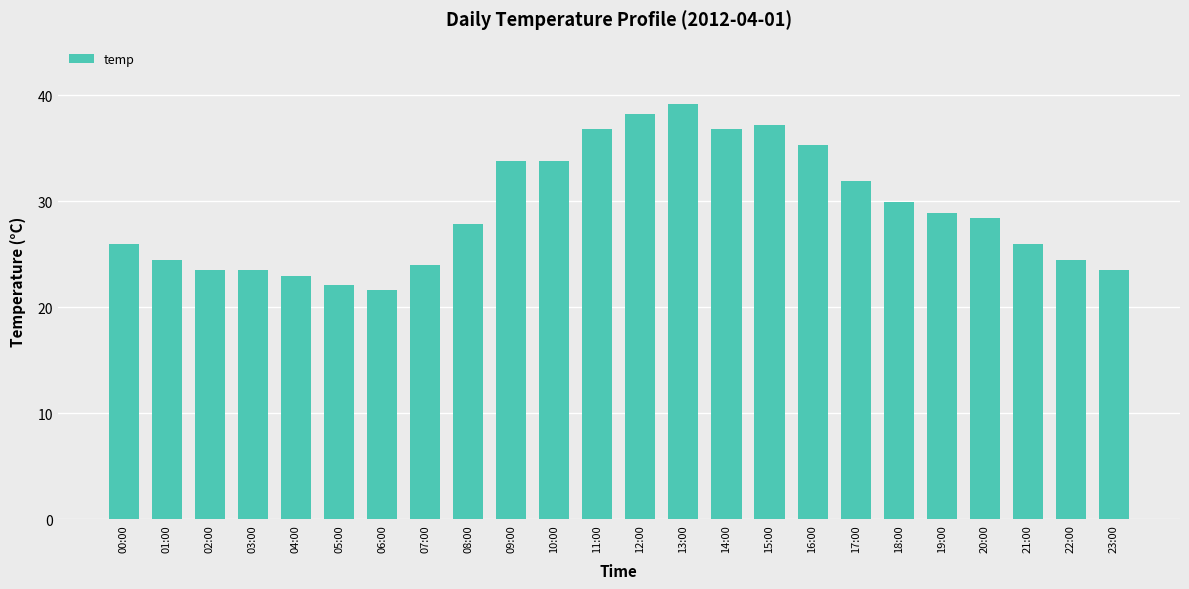

What is the change in value from 02:00 to 10:00?

+10.3